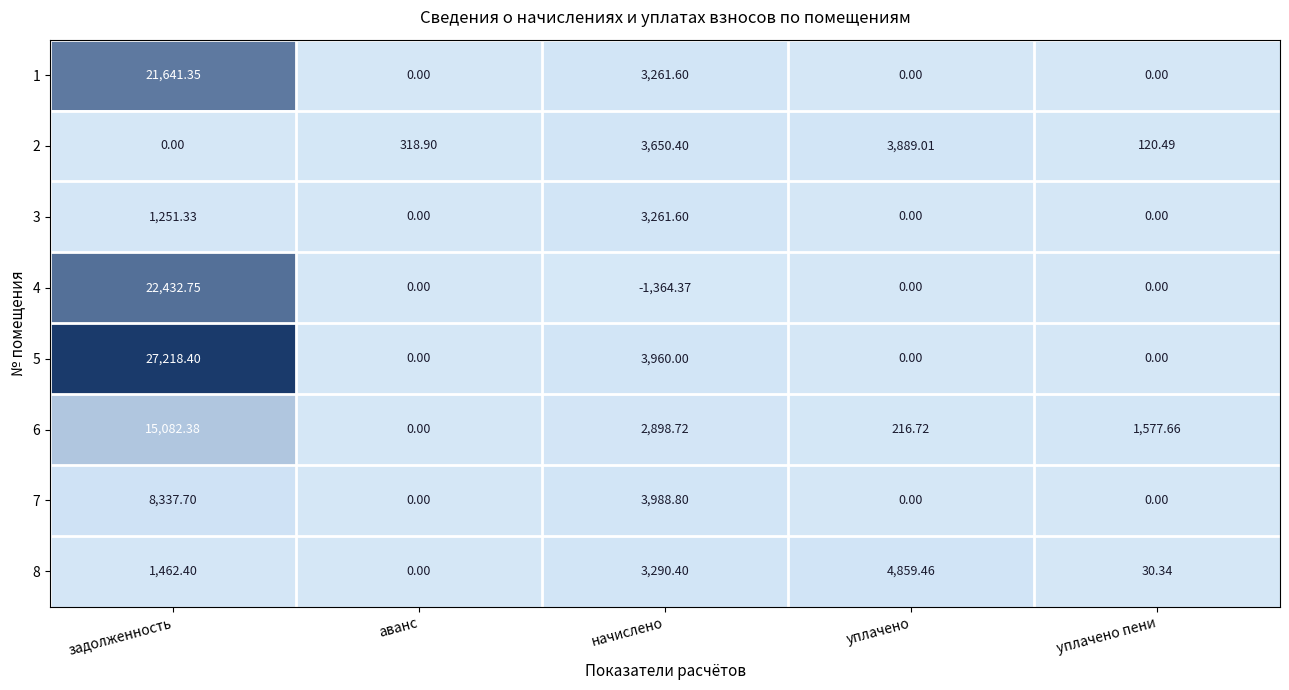

Is the value of 2 at начислено greater than the value of 6 at начислено?

Yes